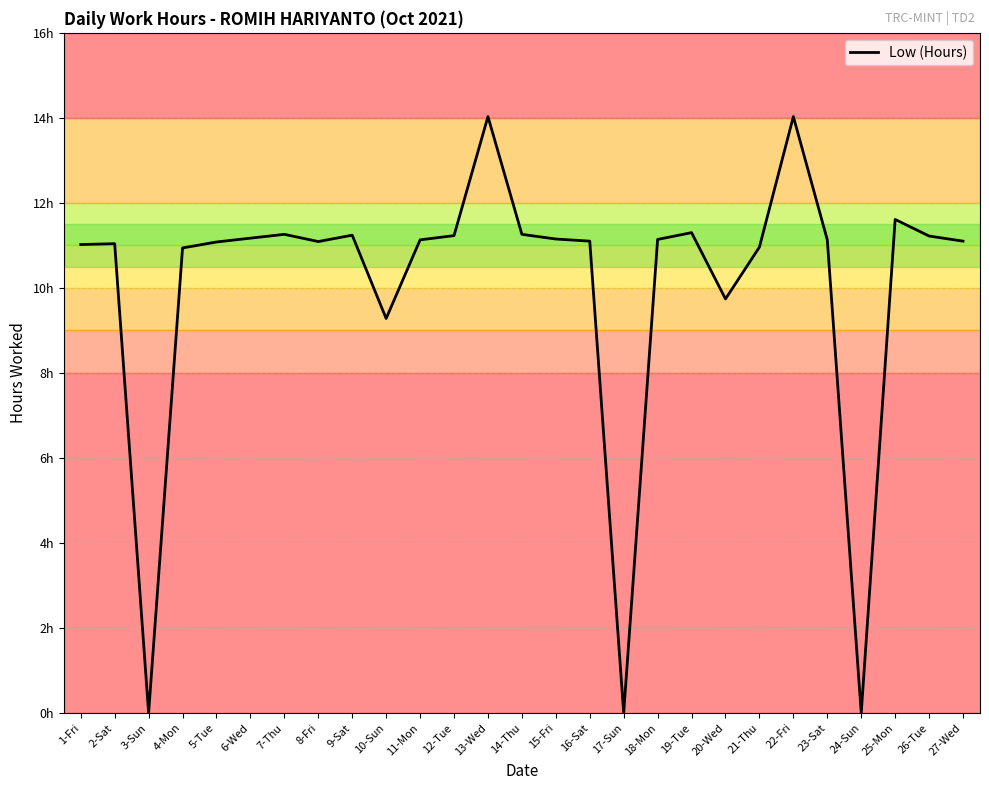

Where is the first local maximum?

2-Sat